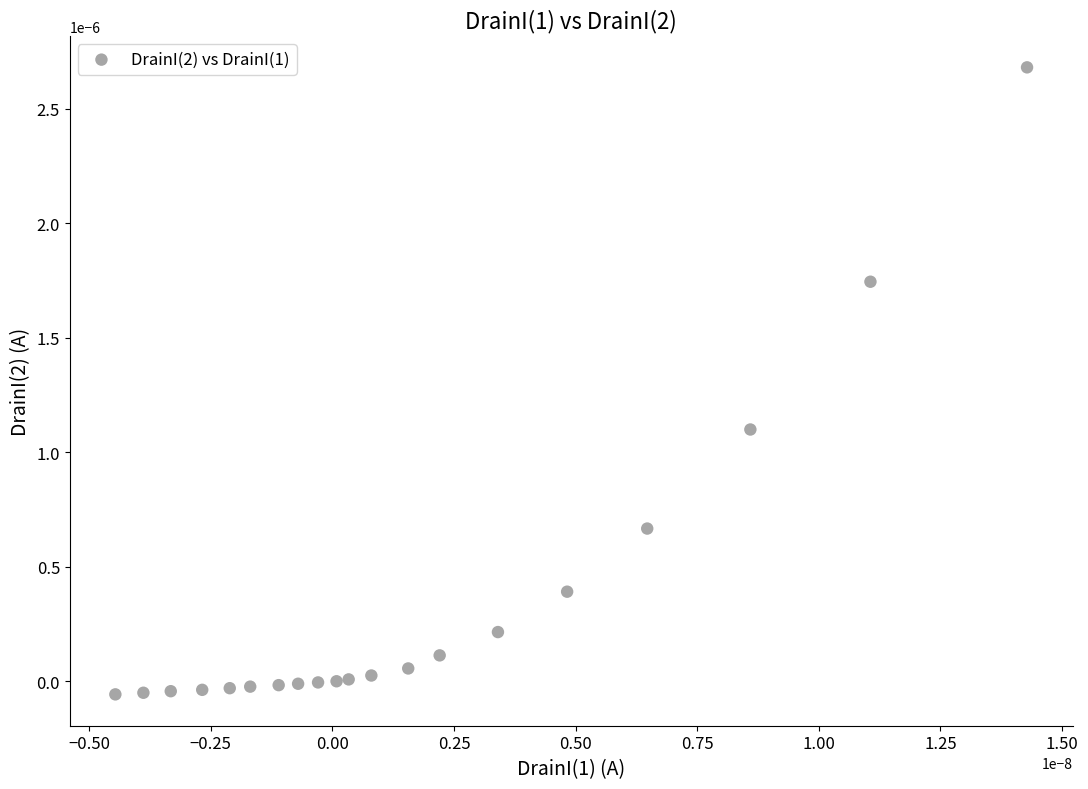

Count the number of points in this scatter plot.

20